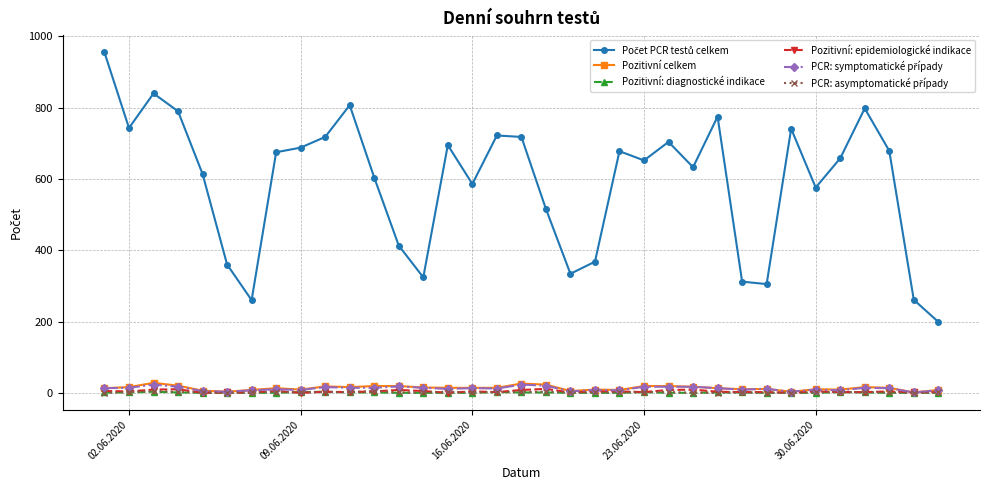

What is the greatest value displayed?

955